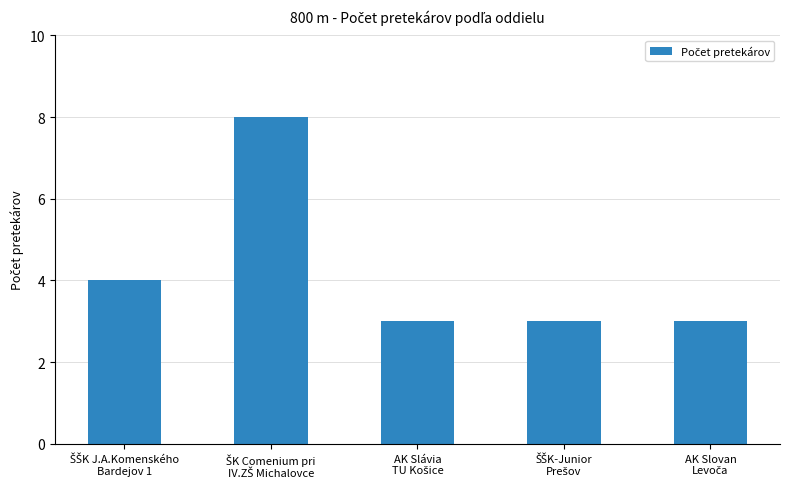

What is the greatest value displayed?

8